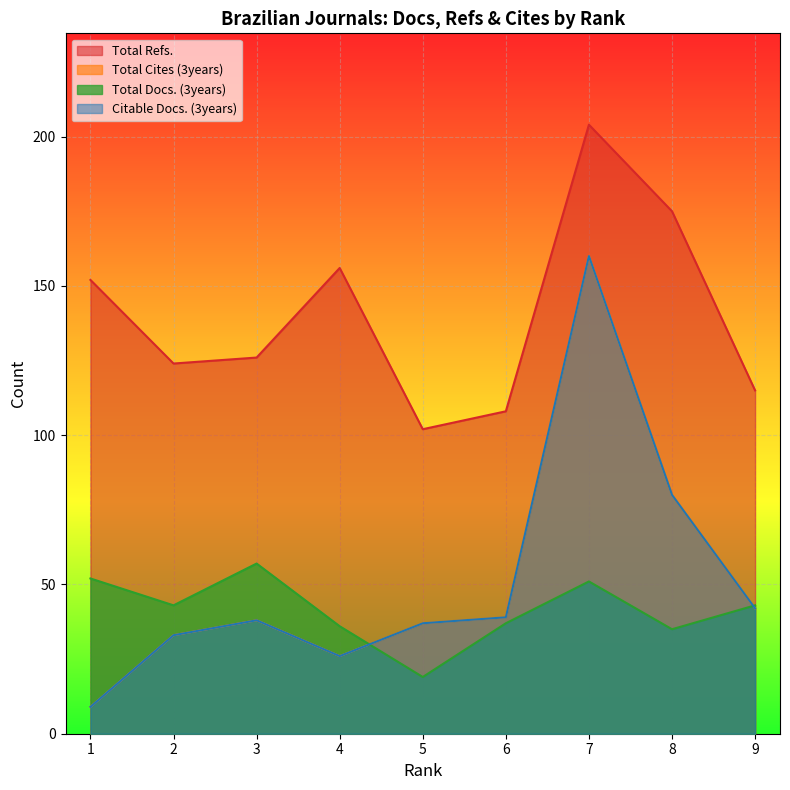

How many data points in Total Docs. (3years) are above 43?

3